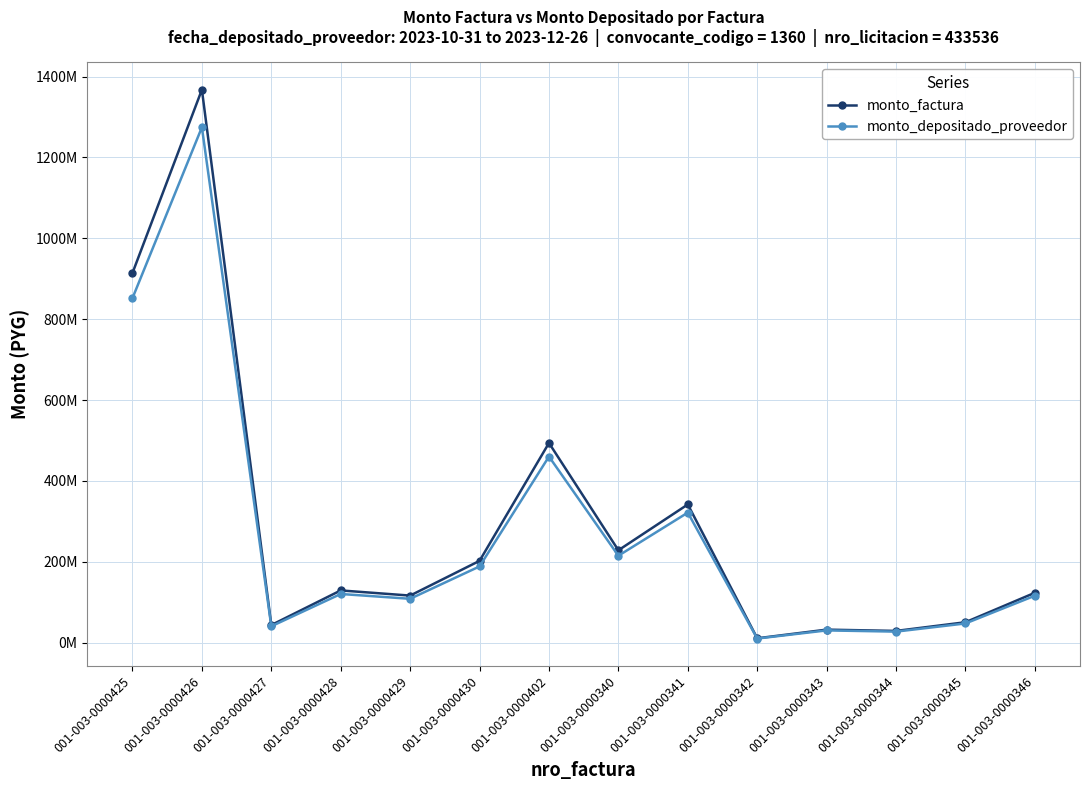

Where is monto_depositado_proveedor nearest to the value 642430297?

001-003-0000402